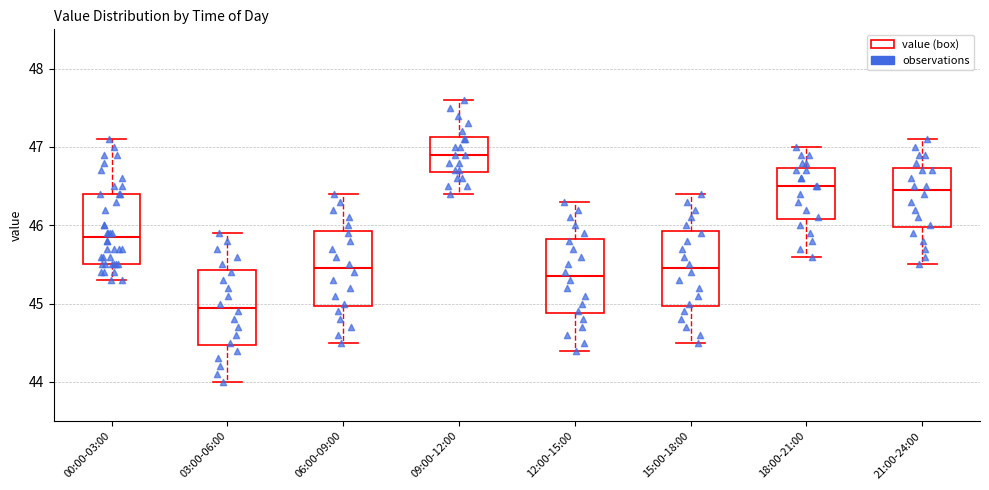

Reading left to right, transcribe this box plot: for each box, give where its median line is, the range the box spans, and where its two whiskers end, as read against the y-axis. The values are not printed on the chart, so give them approximately, as read against the axis.

00:00-03:00: median 45.9, box 45.5 to 46.4, whiskers 45.3 to 47.1
03:00-06:00: median 45.0, box 44.5 to 45.4, whiskers 44.0 to 45.9
06:00-09:00: median 45.5, box 45.0 to 45.9, whiskers 44.5 to 46.4
09:00-12:00: median 46.9, box 46.7 to 47.1, whiskers 46.4 to 47.6
12:00-15:00: median 45.4, box 44.9 to 45.8, whiskers 44.4 to 46.3
15:00-18:00: median 45.5, box 45.0 to 45.9, whiskers 44.5 to 46.4
18:00-21:00: median 46.5, box 46.1 to 46.7, whiskers 45.6 to 47.0
21:00-24:00: median 46.5, box 46.0 to 46.7, whiskers 45.5 to 47.1